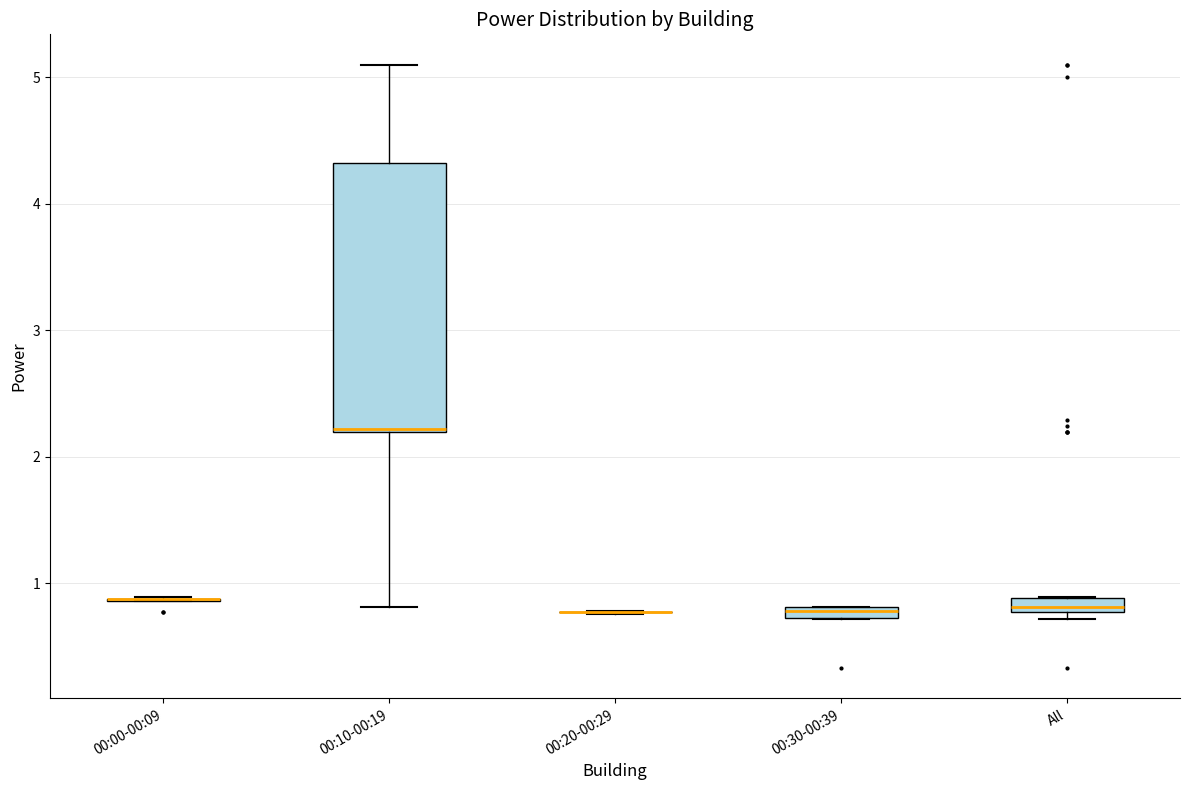

Where is the upper edge of the box for 00:10-00:19 on the y-axis? The values are not printed on the chart, so give them approximately, as read against the axis.

4.3